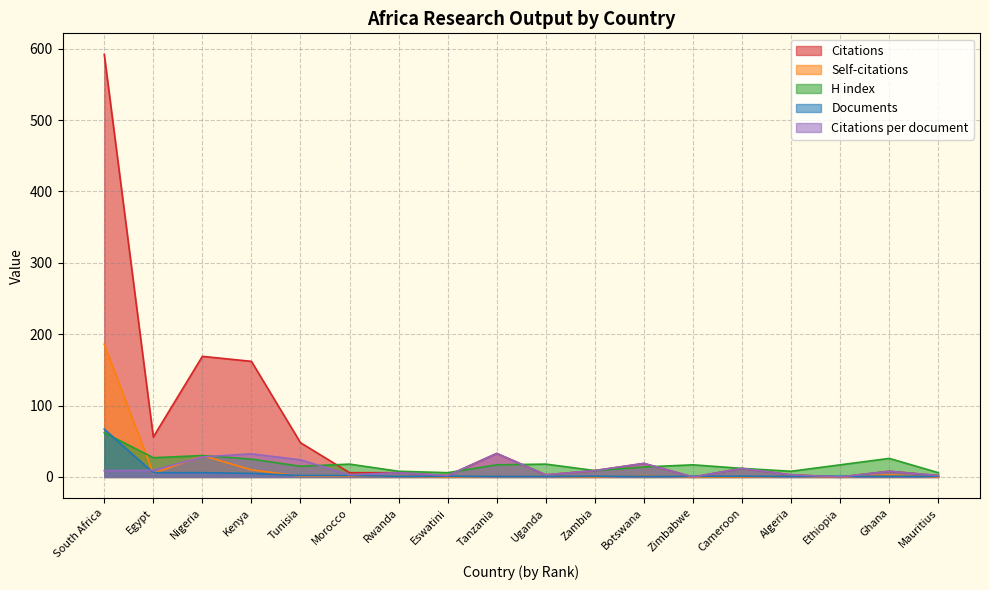

What is the difference between the highest and lowest values at Mauritius?

6.0